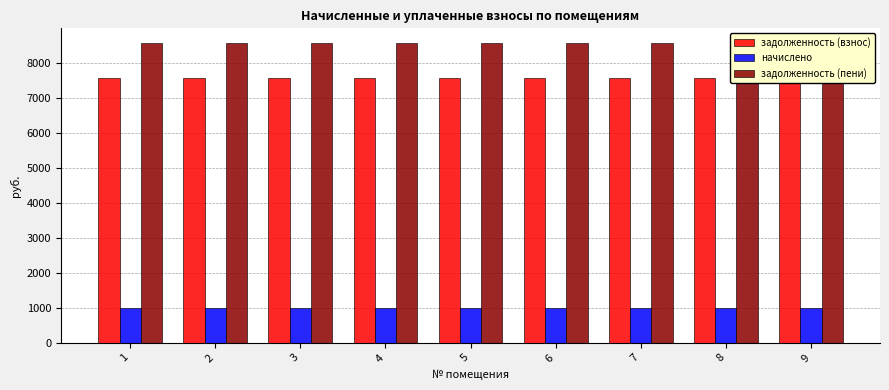

What is the lowest value of the начислено series?

1000.2